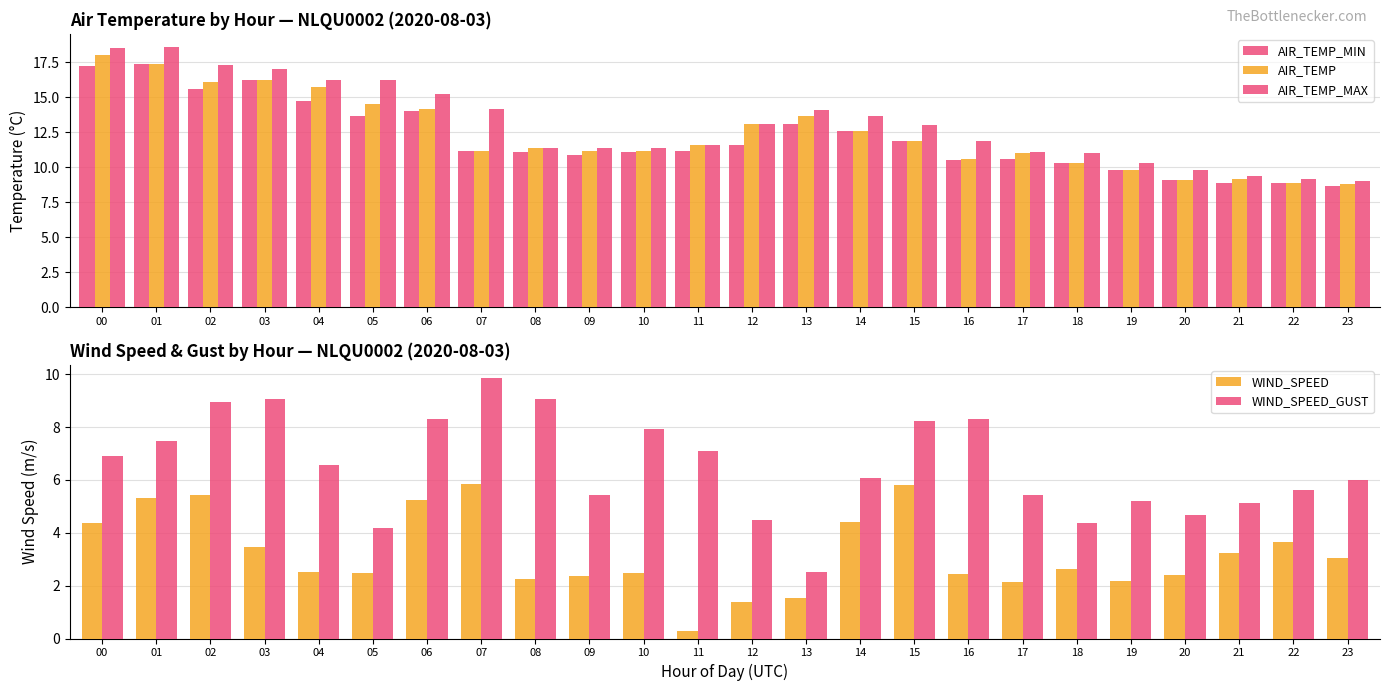

The value of AIR_TEMP_MAX at 09 is 15.6. True or false?

False